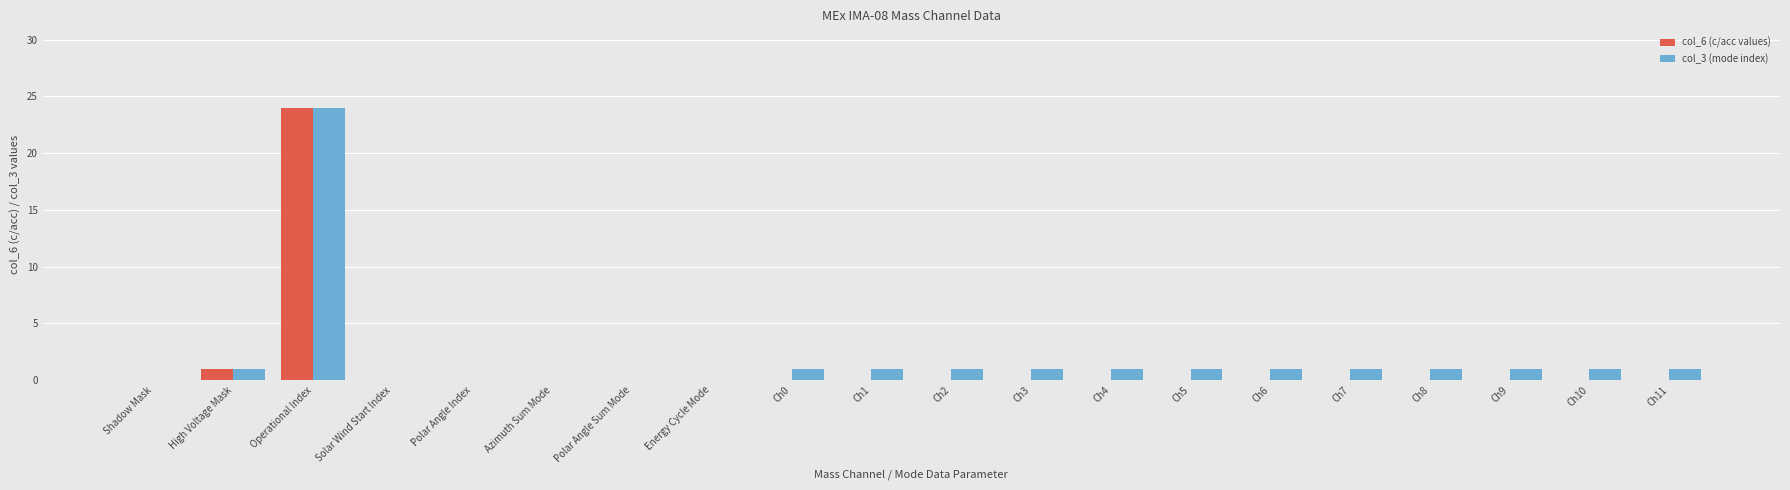

How many categories are shown in the chart?

20